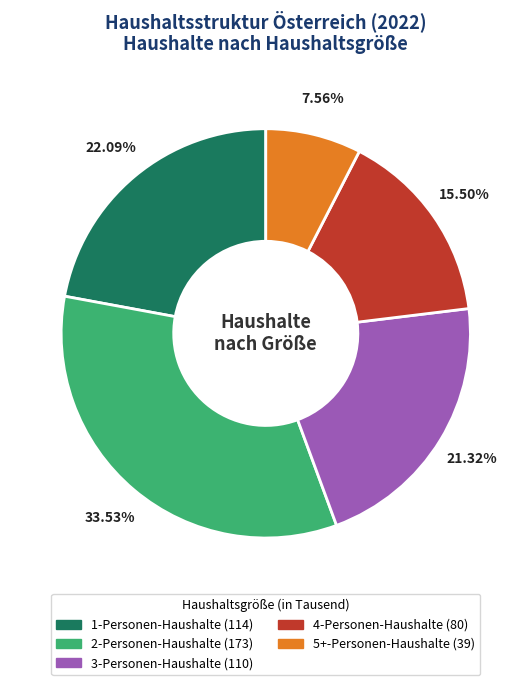

Which category has the biggest portion of the pie?

2-Personen-Haushalte